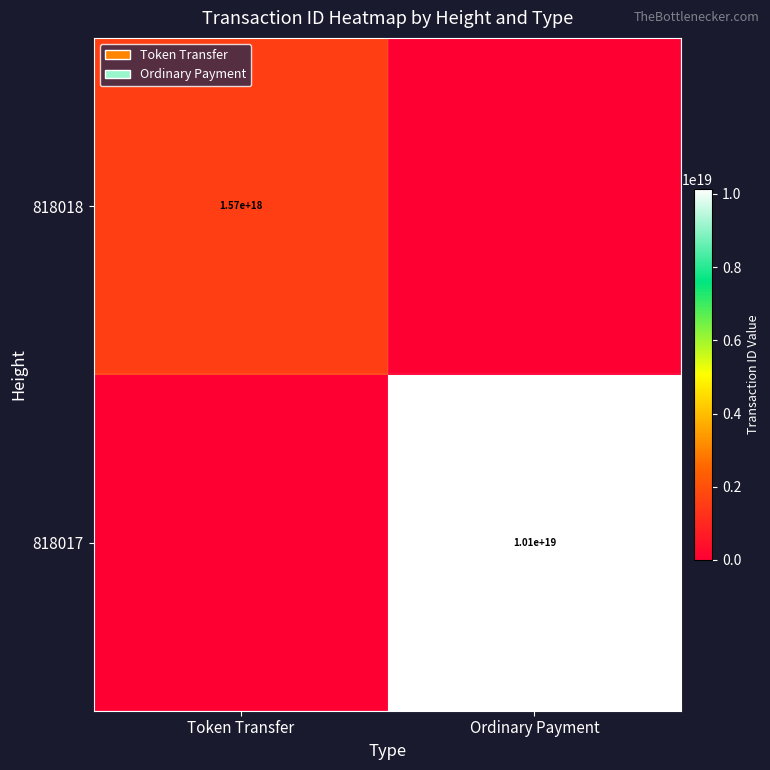

Rank the series at Token Transfer from lowest to highest value.

818017, 818018